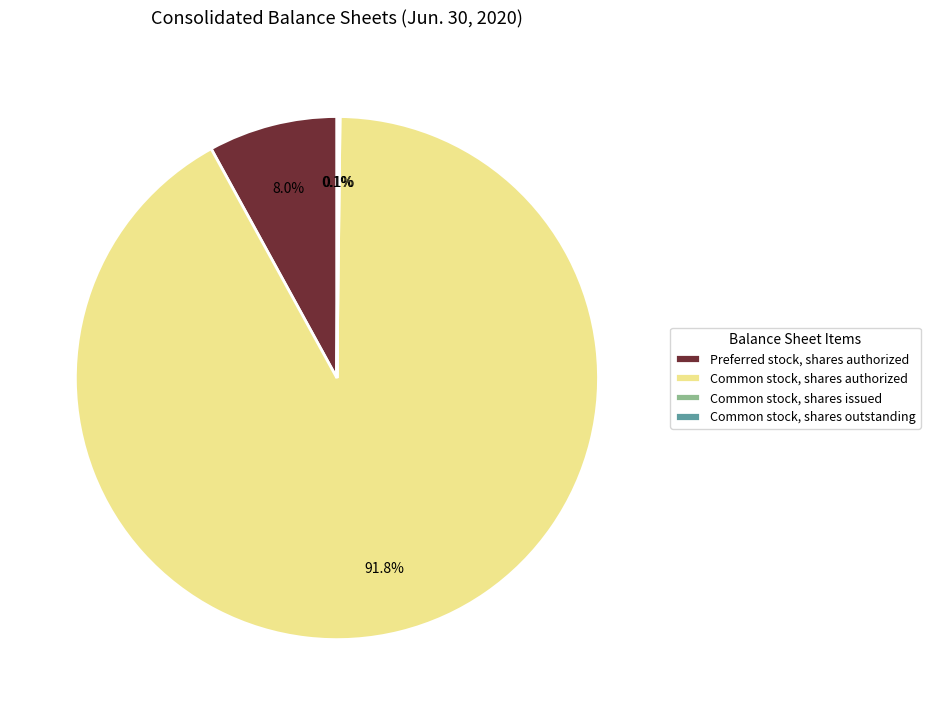

What is the majority slice?

Common stock, shares authorized